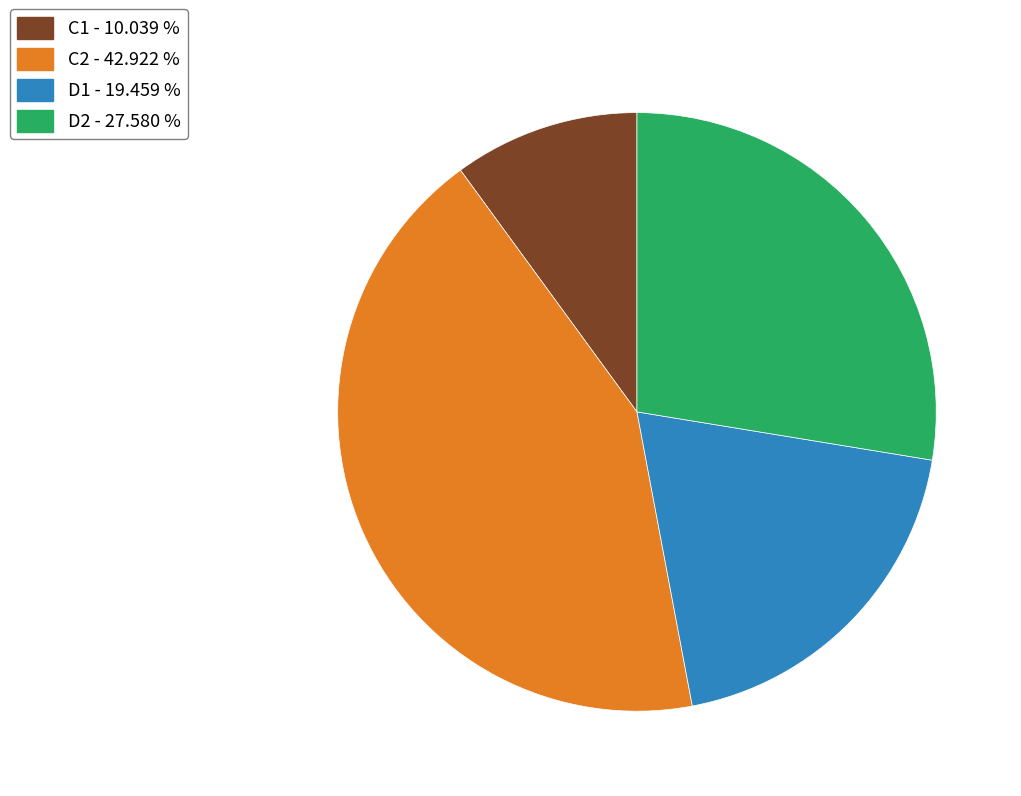

Which category has the smallest portion of the pie?

C1 - 10.039 %